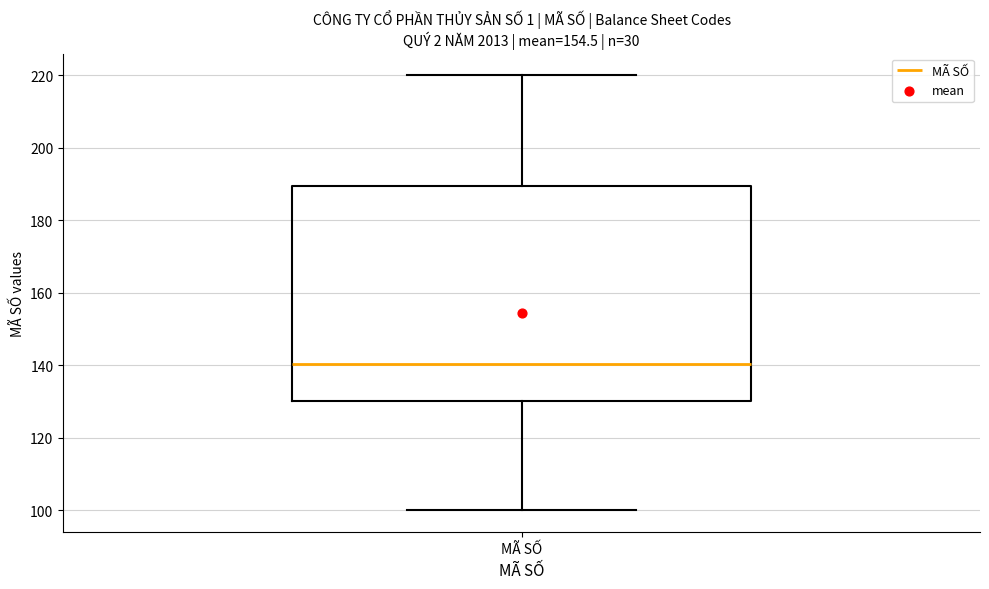

Transcribe this box plot: give where the median line is, the range the box spans, and where the two whiskers end, as read against the y-axis. The values are not printed on the chart, so give them approximately, as read against the axis.

median 140, box 130 to 190, whiskers 100 to 220